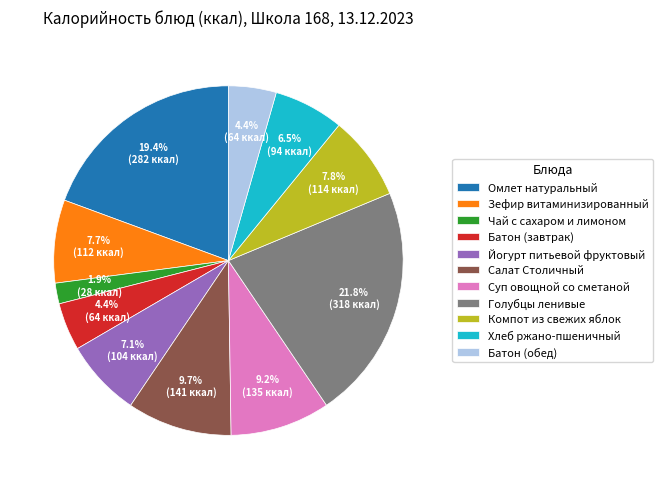

Combined, do Салат Столичный and Суп овощной со сметаной account for over 50%?

No